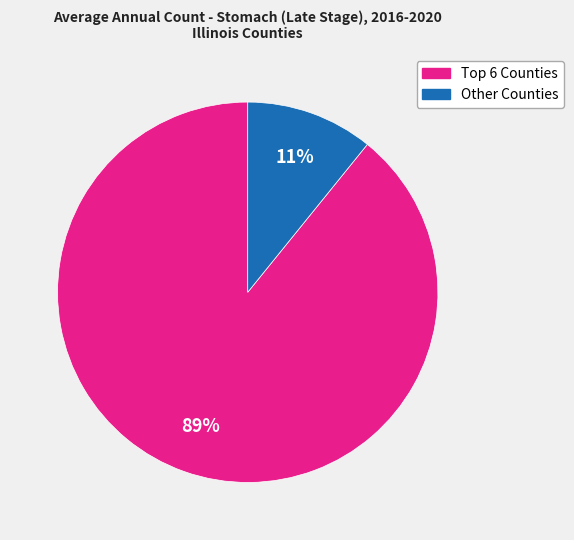

To the nearest percent, what is the difference between the largest and smallest slice percentages?

78%